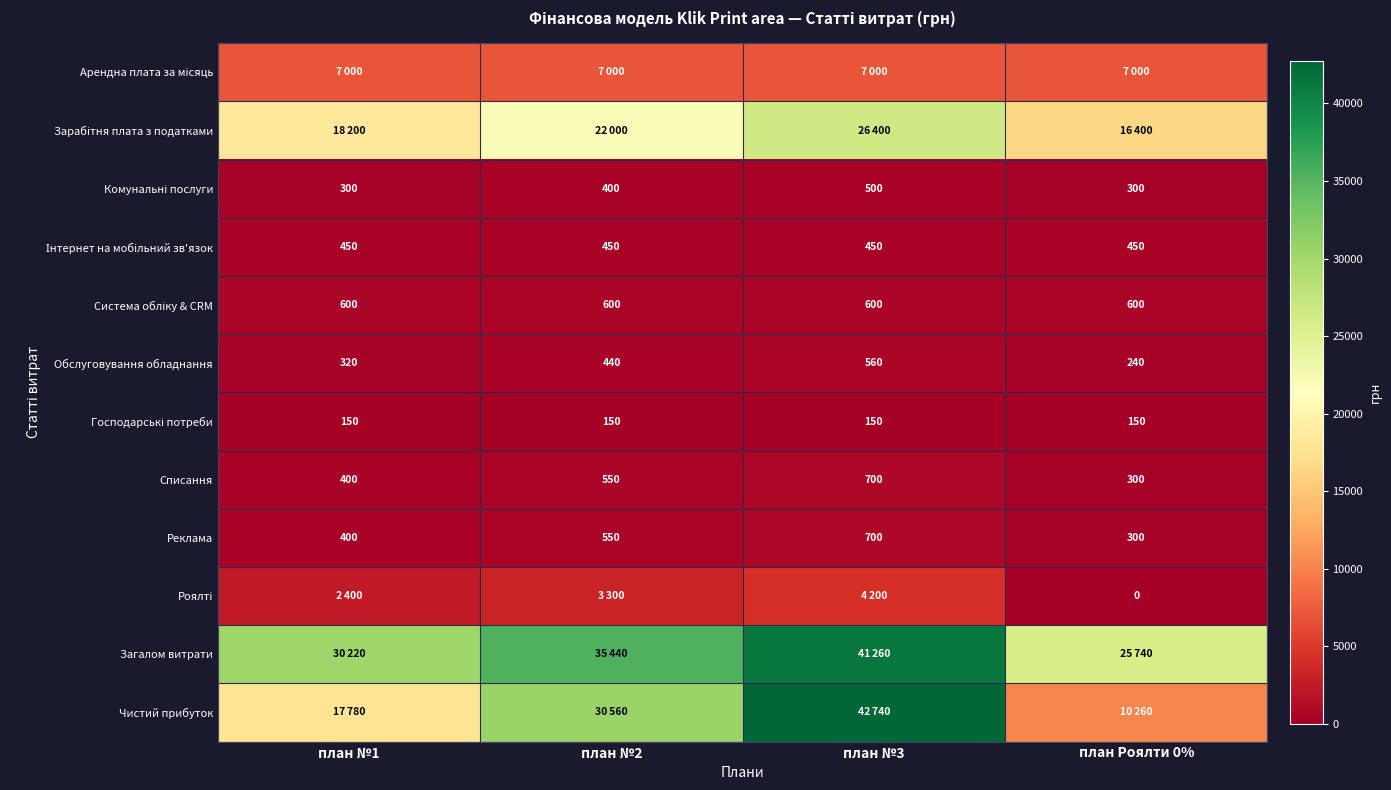

What is the difference between the maximum and minimum values in the Списання series?

400